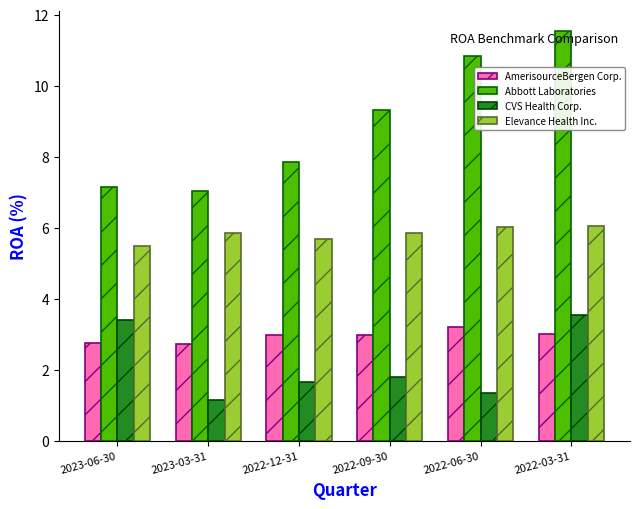

What is the spread (max minus min) of values at 2023-03-31?

5.9